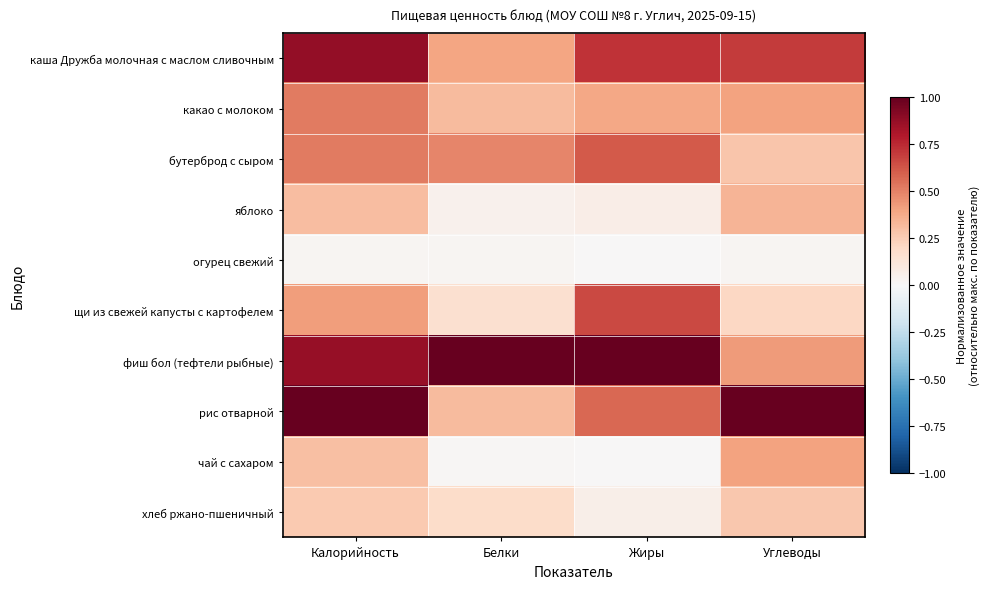

Which series has the largest range (max minus min)?

рис отварной